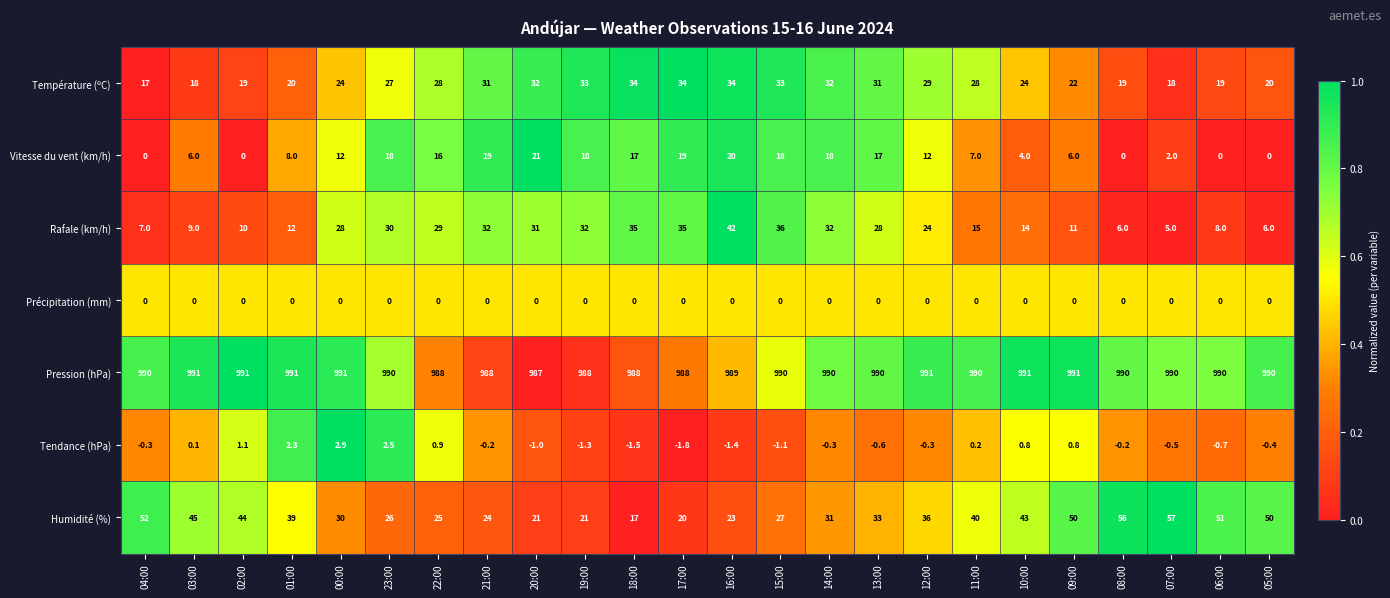

Is it true that Pression (hPa) equals 989.0 at 16:00?

True